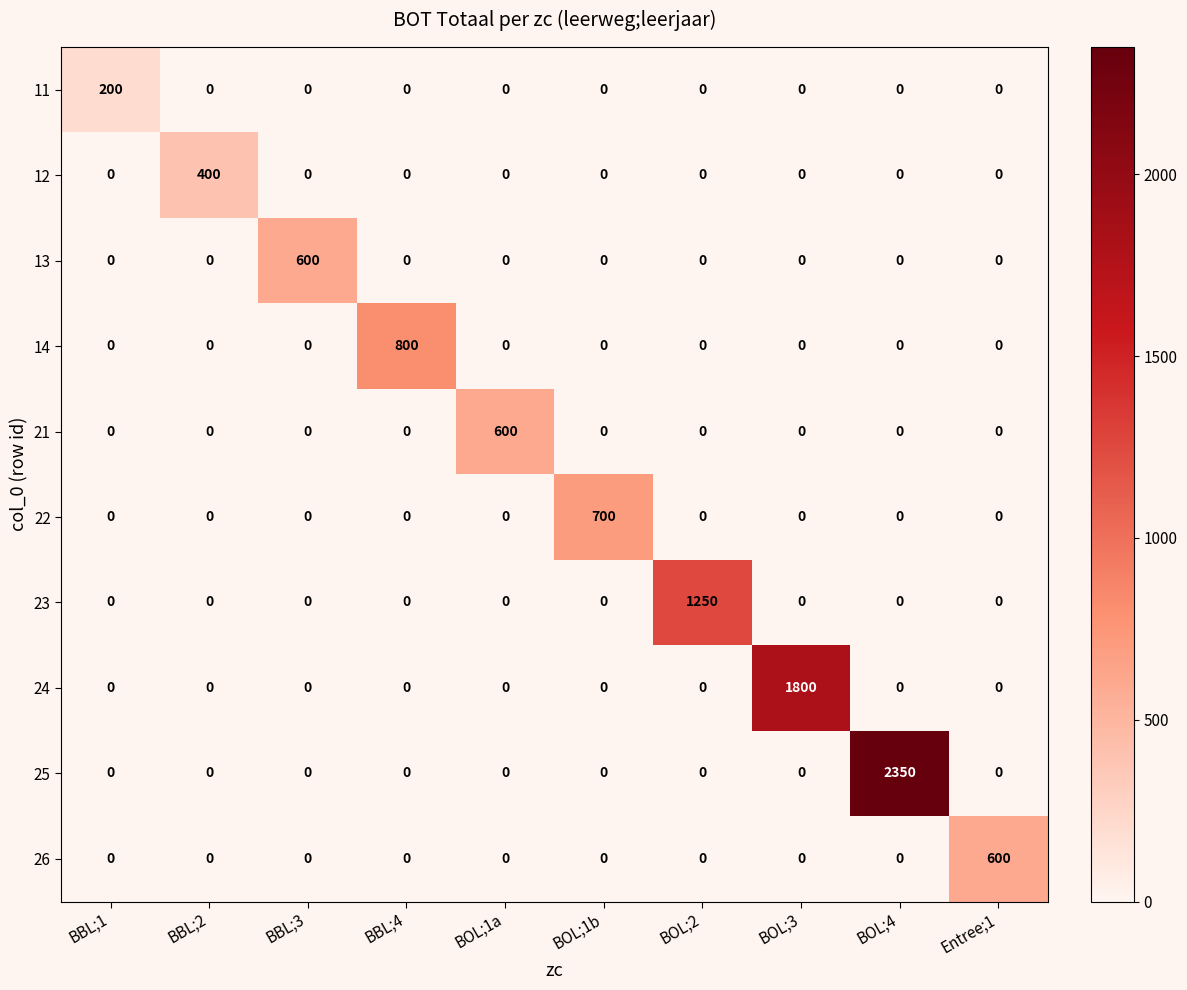

At how many categories does at least one series exceed 1135?

3